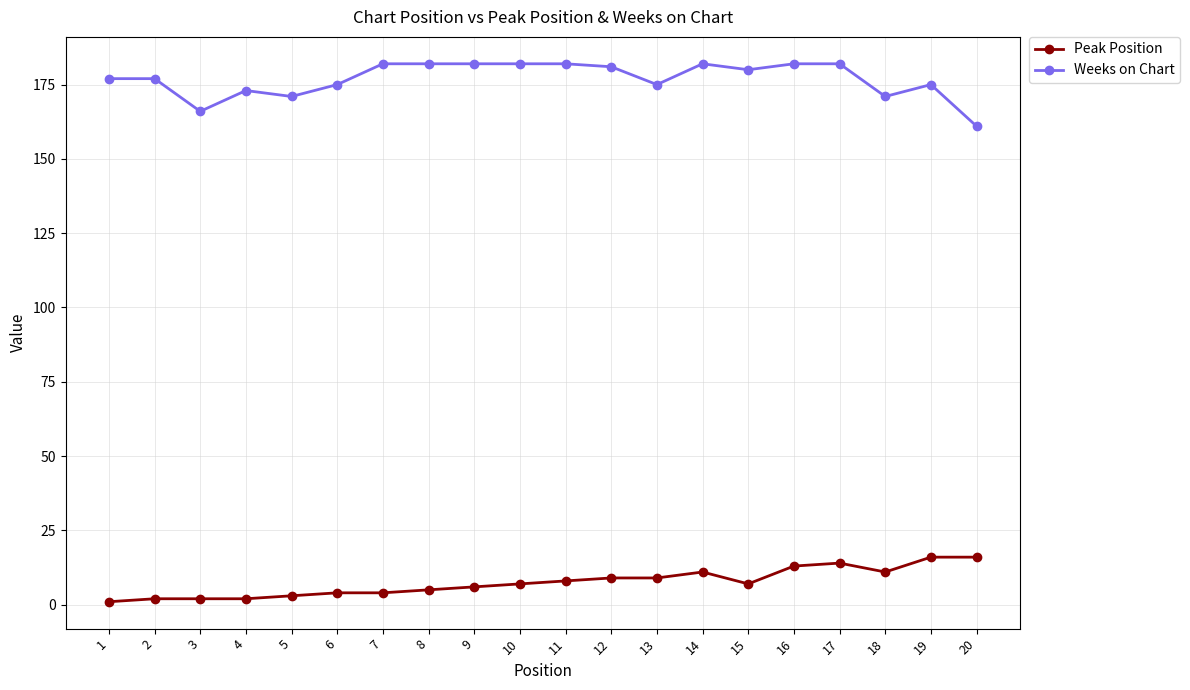

How many lines are shown in the chart?

2